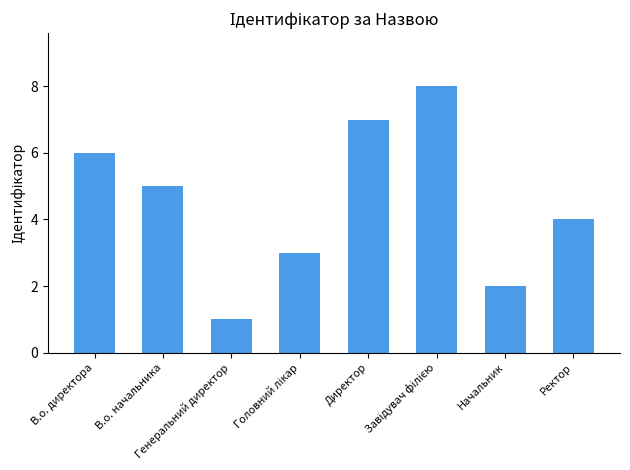

What is the sum of all values?

36